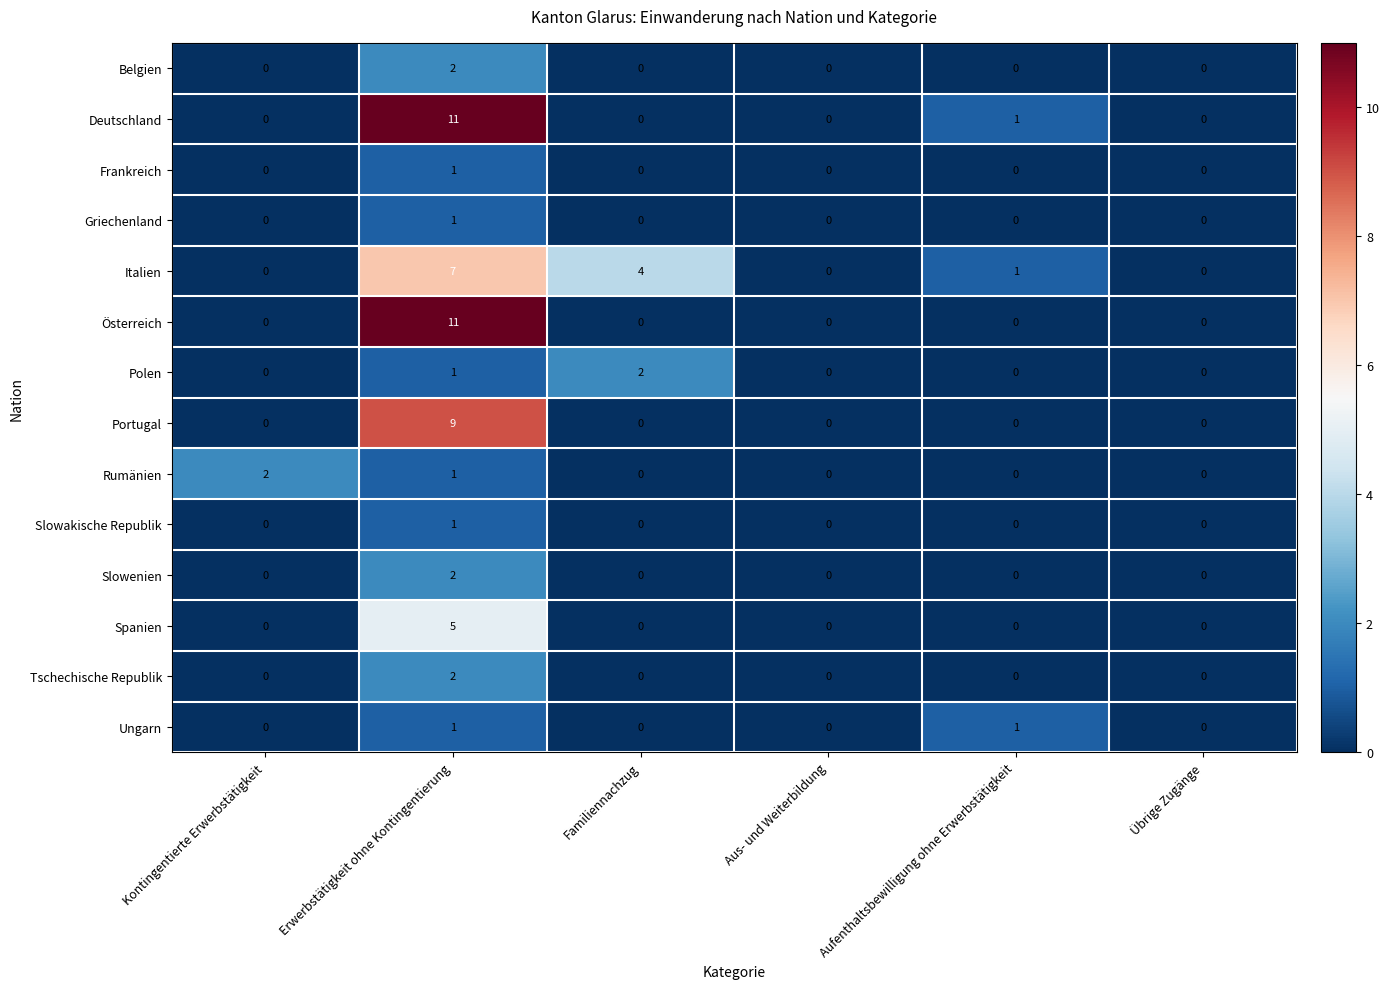

True or false: Ungarn has a value of 0 at Familiennachzug.

True